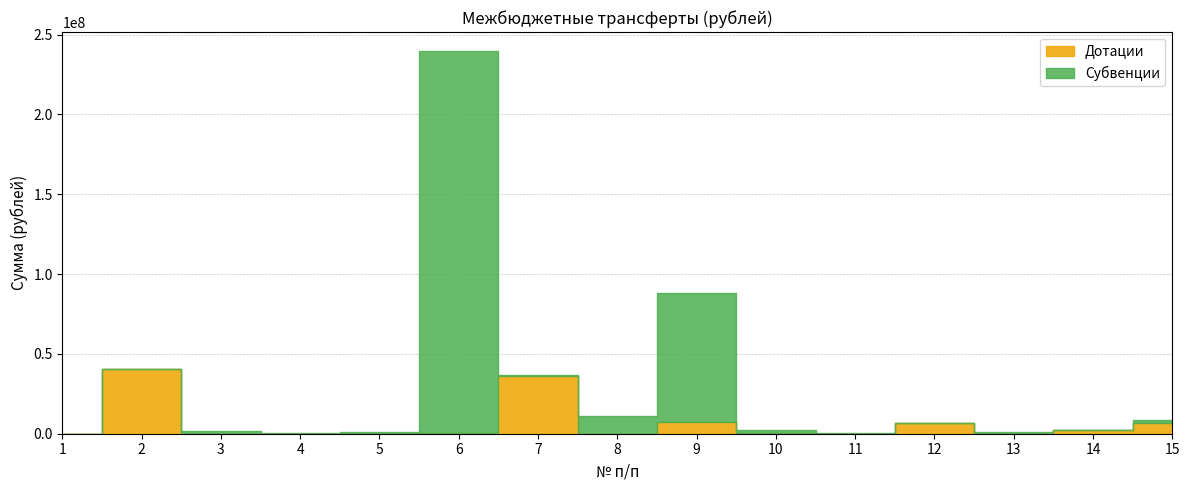

At which label does Субвенции reach its minimum?

1